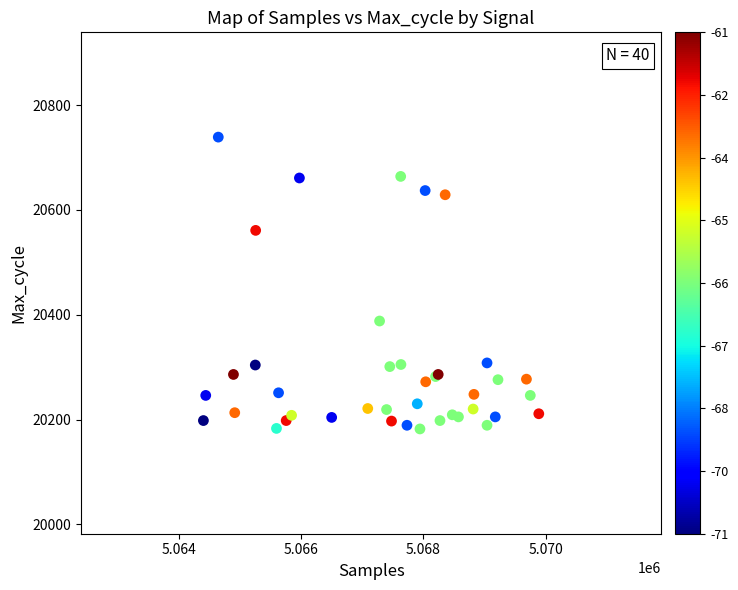

What Y value in the scatter plot is closest to 20460?

20388